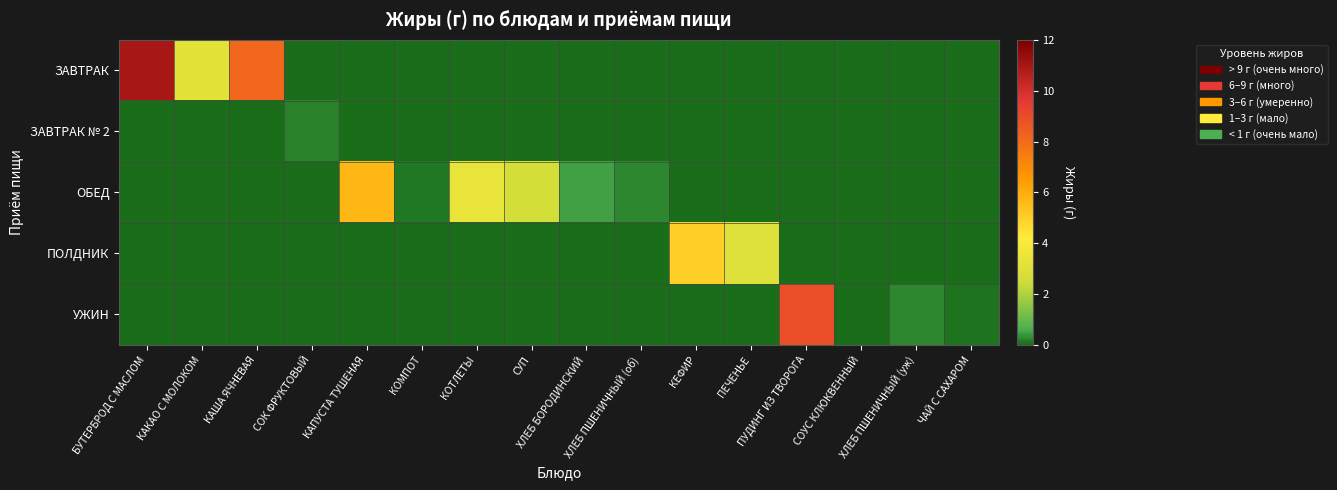

What is the total value across all series at ПУДИНГ ИЗ ТВОРОГА?

8.9